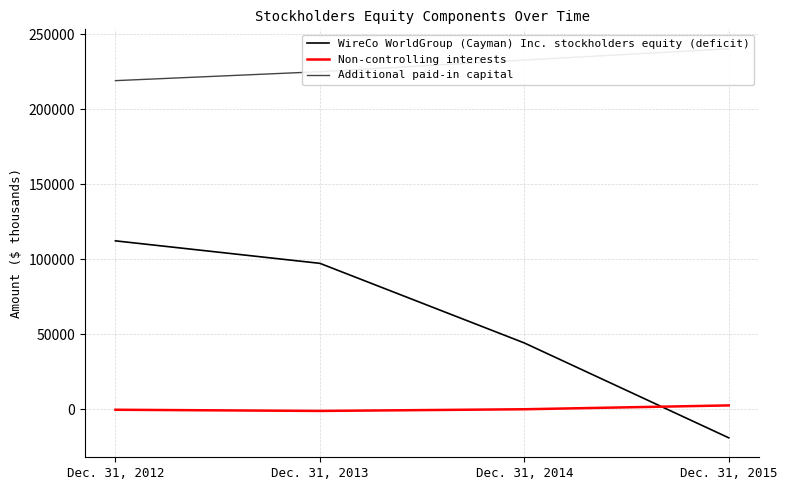

True or false: WireCo WorldGroup (Cayman) Inc. stockholders equity (deficit) and Additional paid-in capital intersect in this chart.

False